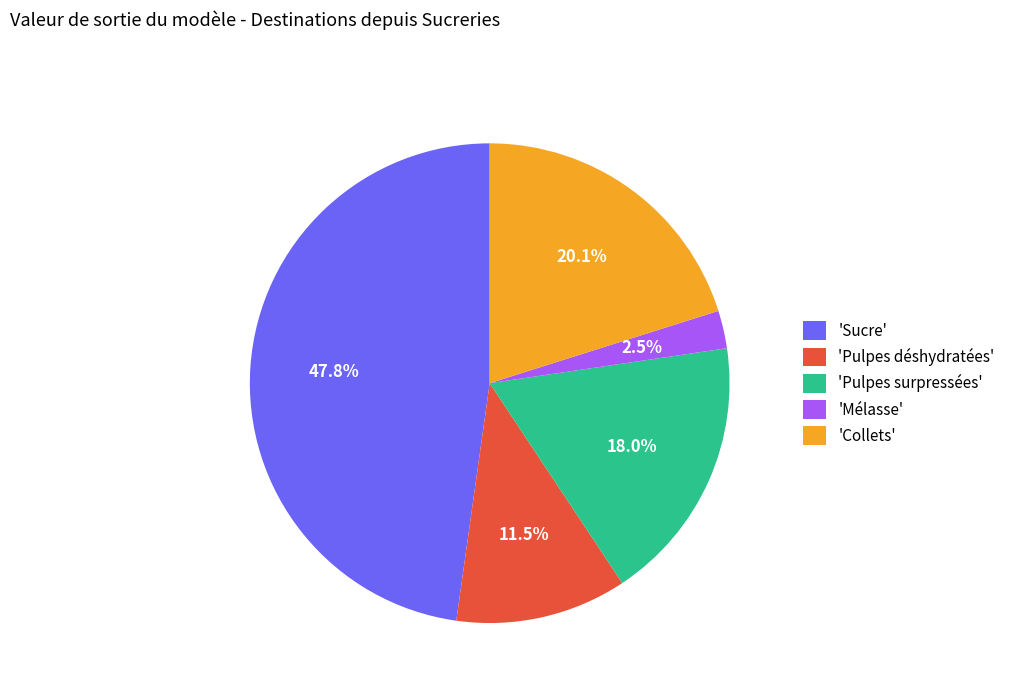

How many segments does this pie chart have?

5